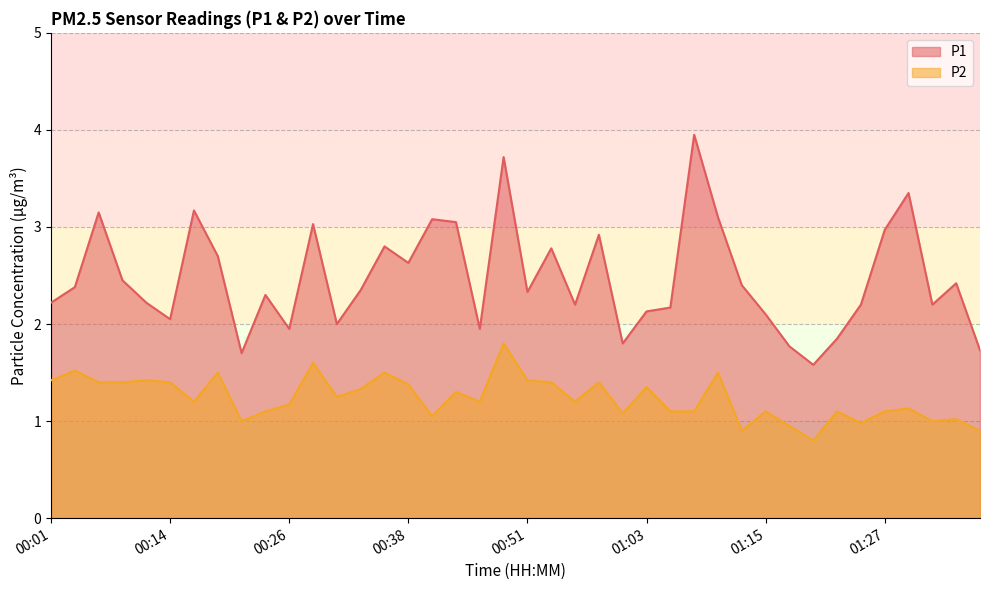

At which label does P1 first exceed 2?

00:01